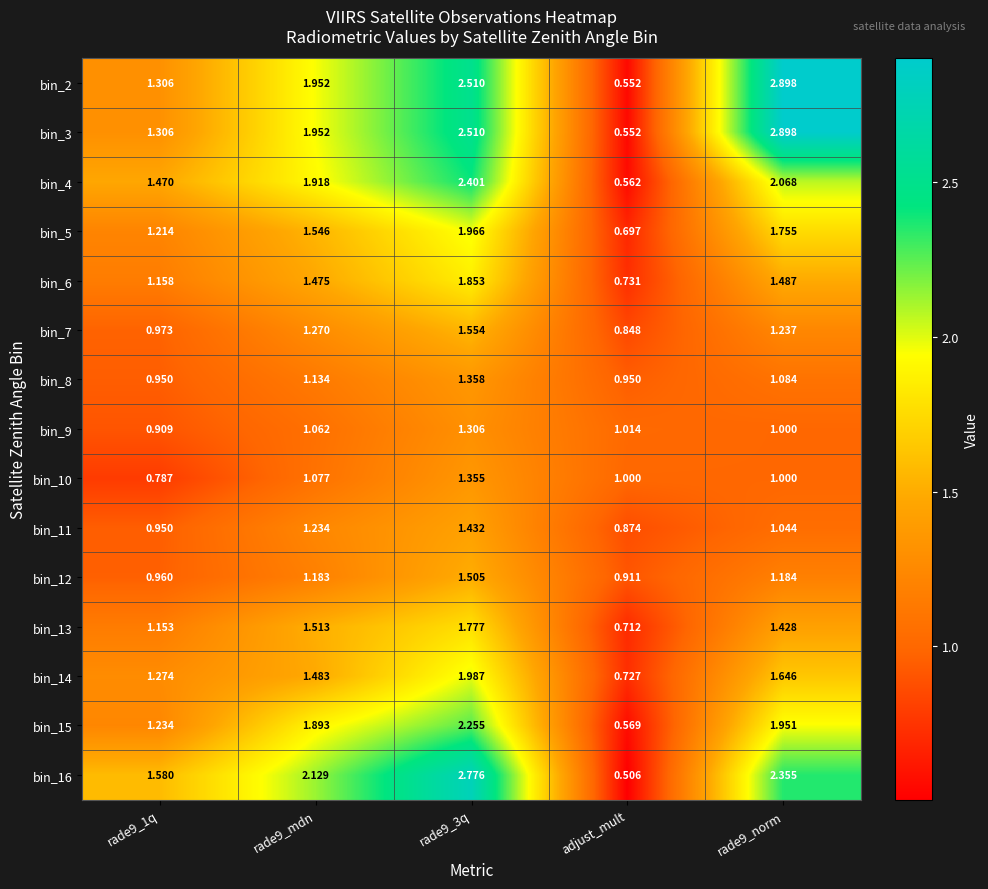

At which category does the chart reach its minimum across all series?

adjust_mult